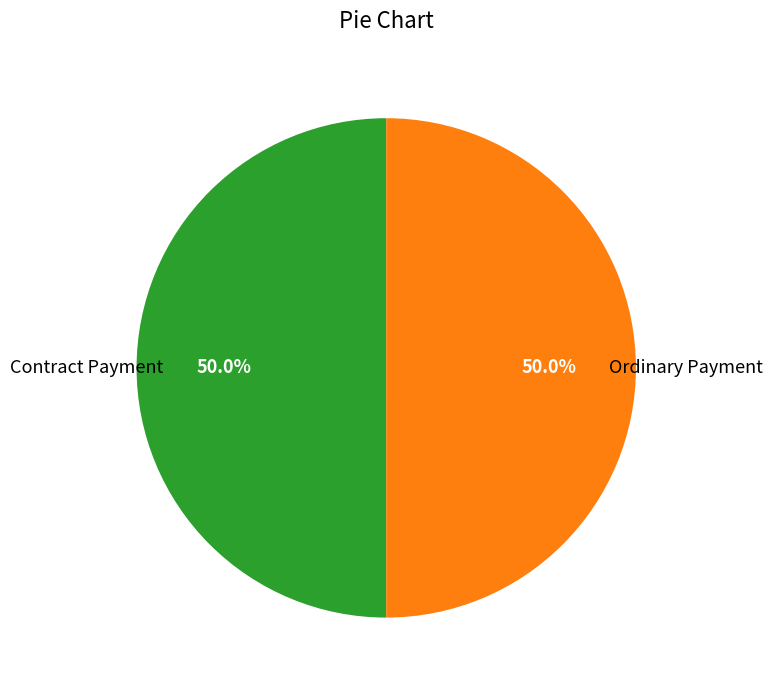

Does any single category account for the majority?

No